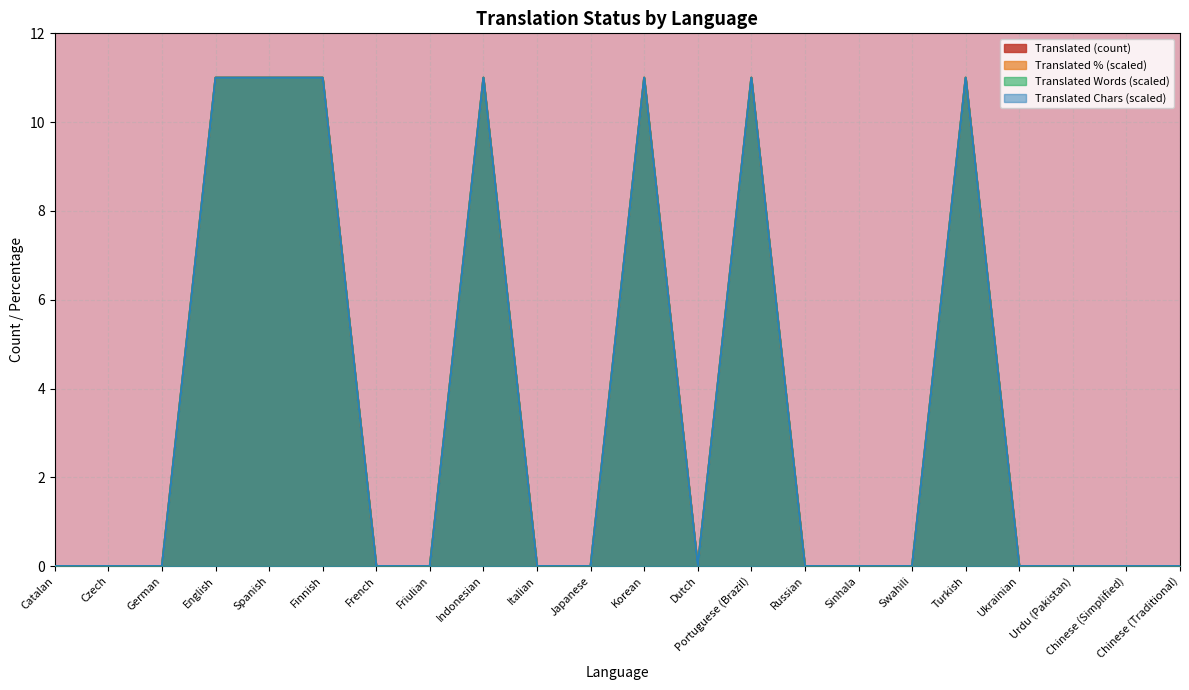

True or false: translated_chars and translated cross at least once.

False